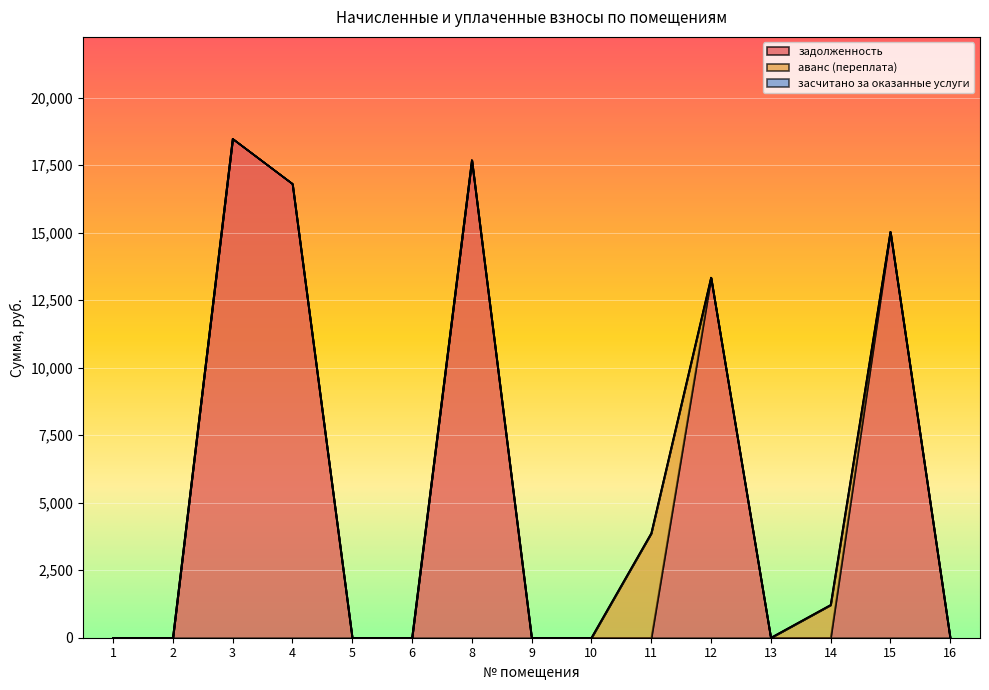

Is it true that задолженность equals 31361.7 at 8?

False